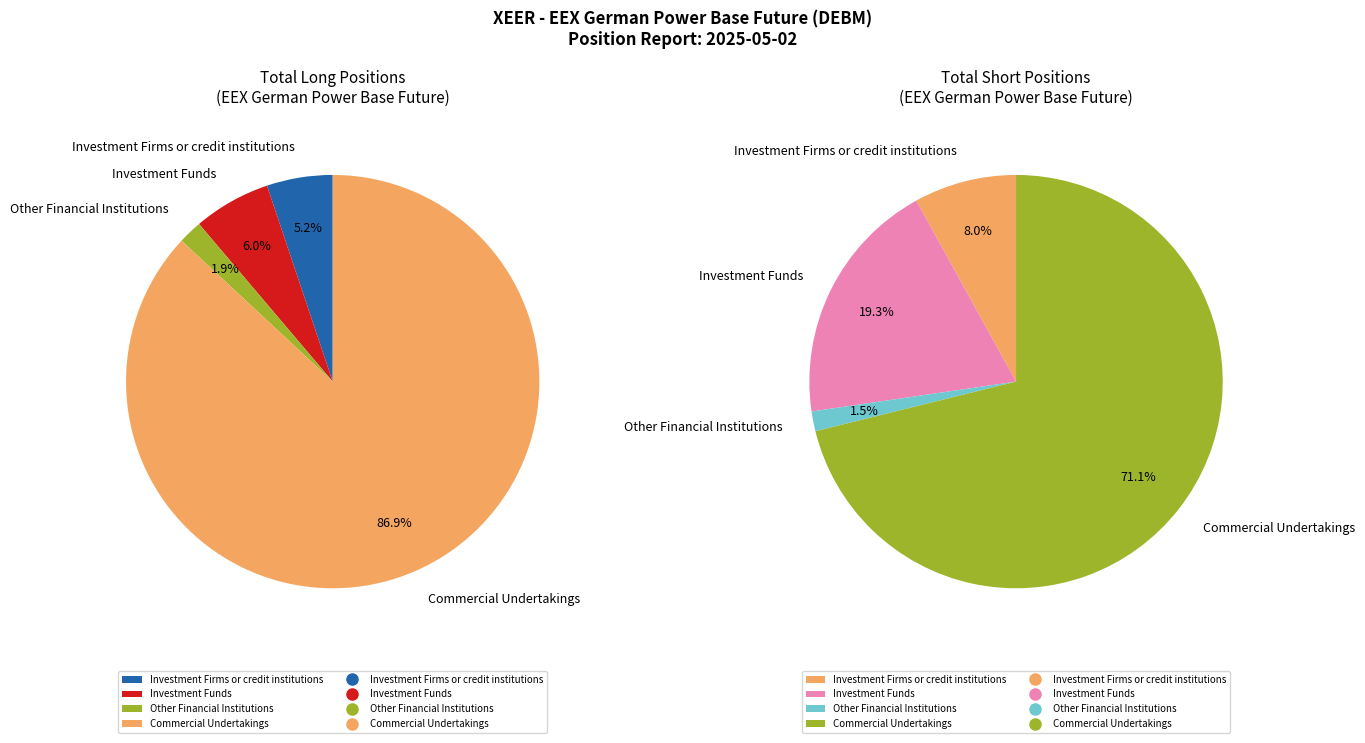

What percentage is the Investment Firms or credit institutions slice, to the nearest percent?

8%